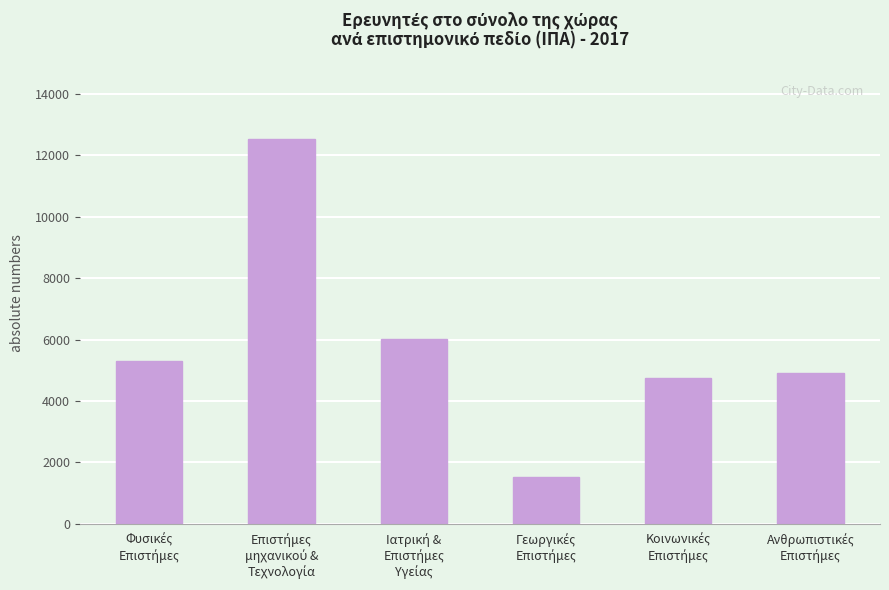

What is the average value?

5833.4